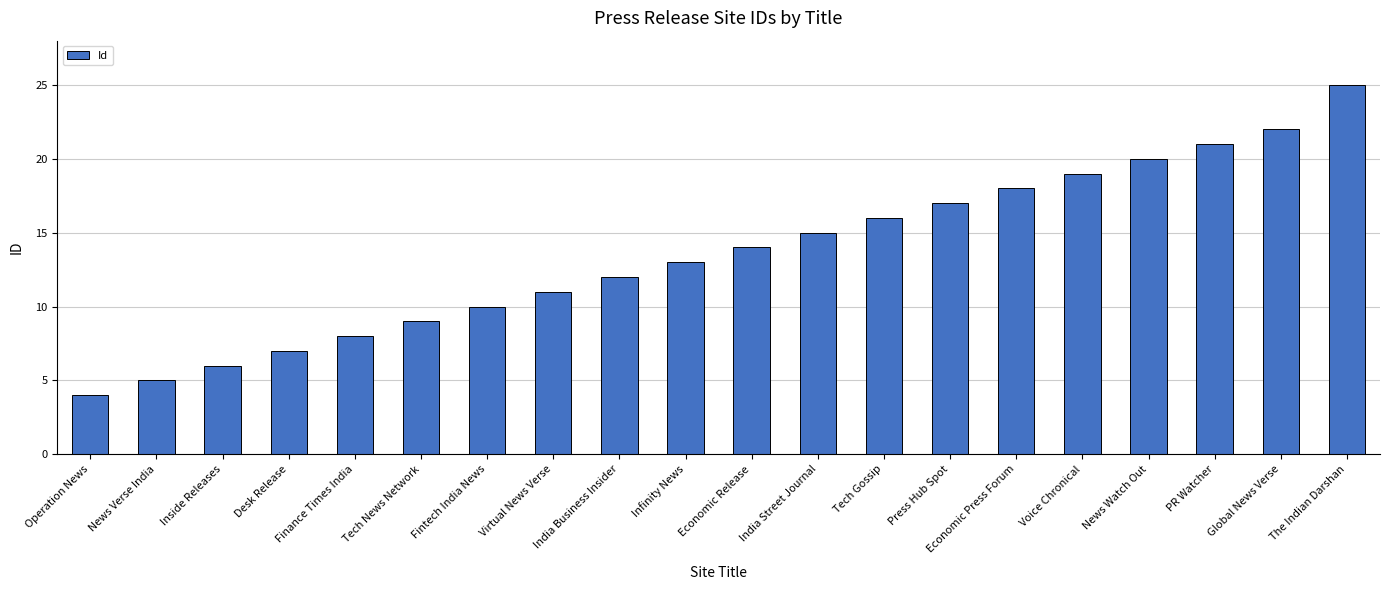

What is the ratio of the value at PR Watcher to the value at Global News Verse?

1.0